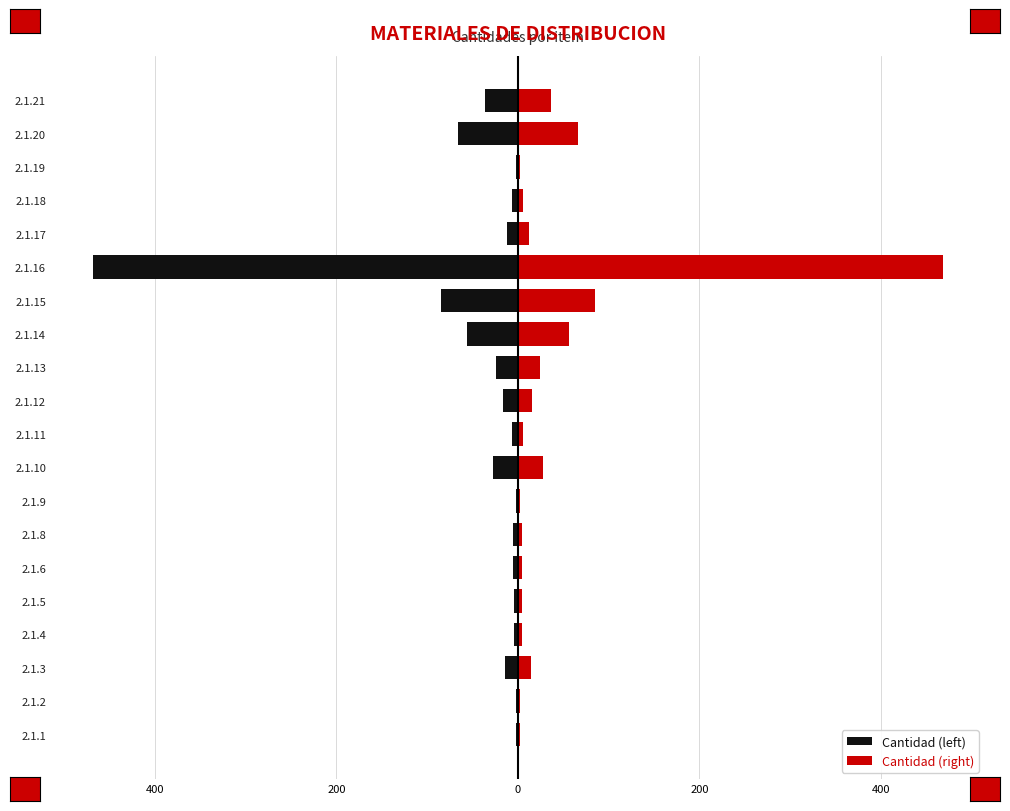

Is it true that Cantidad (left) equals -66.0 at 2.1.20?

True